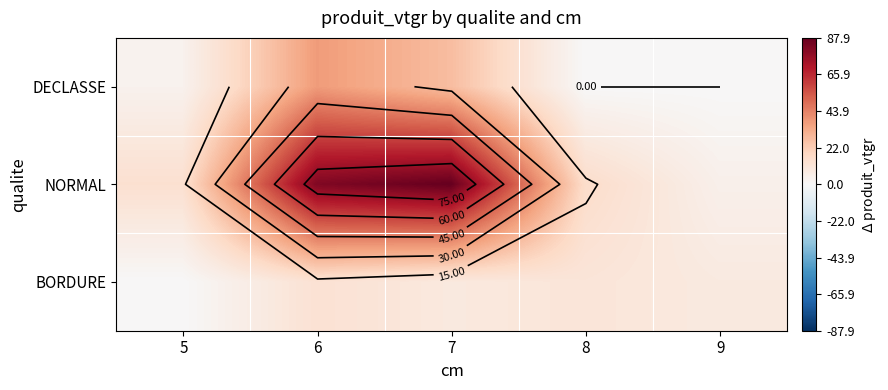

At how many categories does at least one series exceed 31?

2